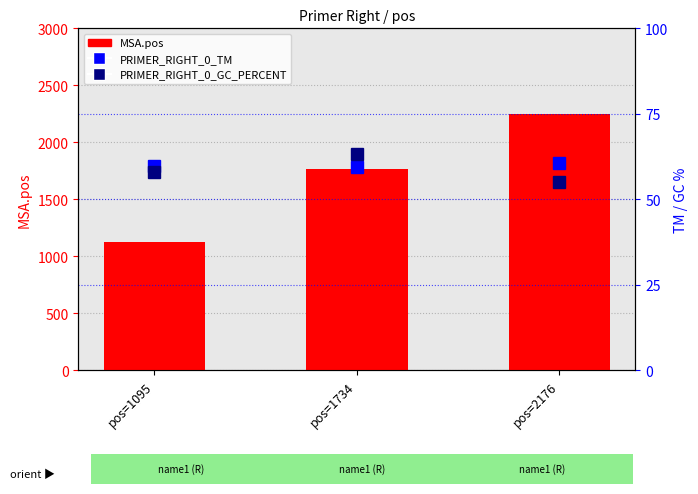

Count the PRIMER_RIGHT_0_TM values in the range 59 to 60.

2